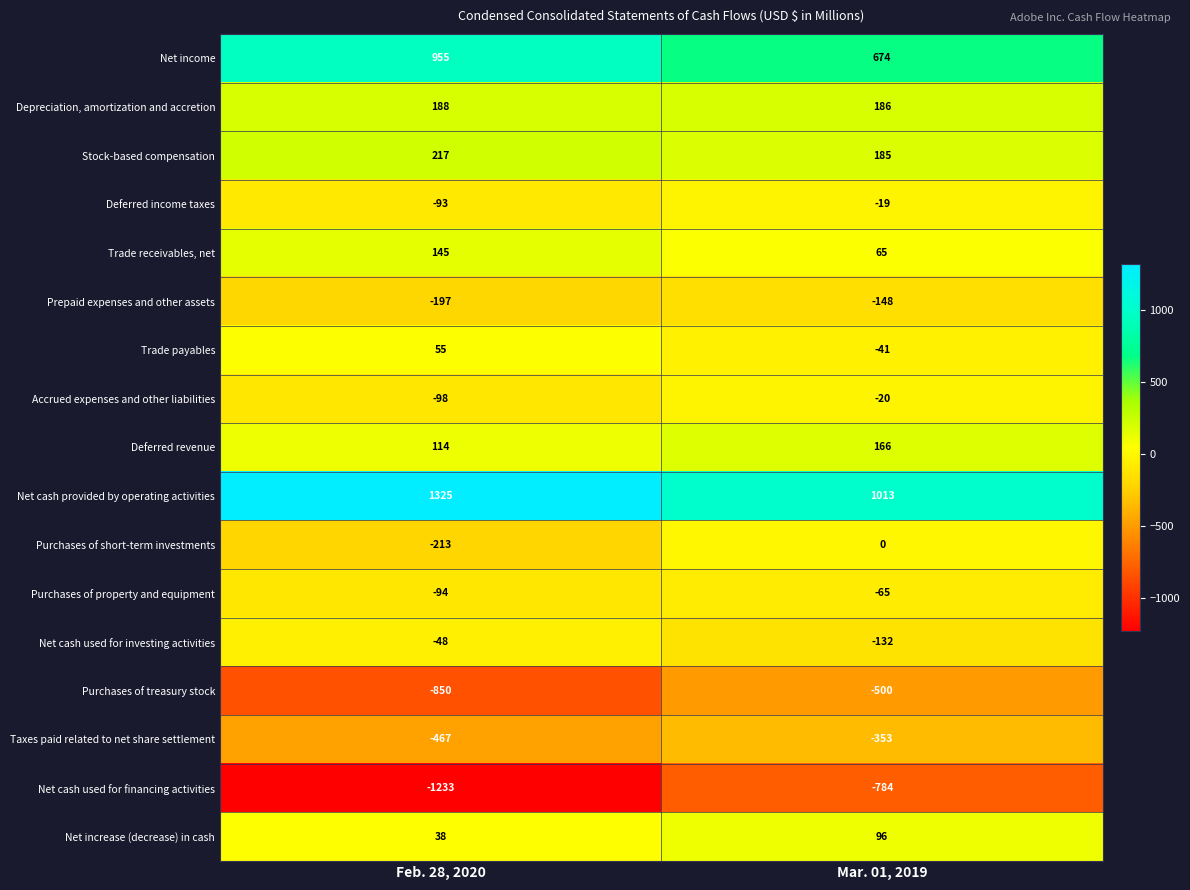

At which category is the sum across all series the highest?

Mar. 01, 2019